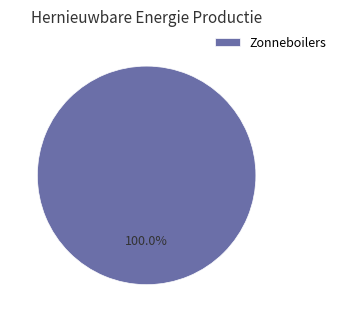

How many segments does this pie chart have?

1